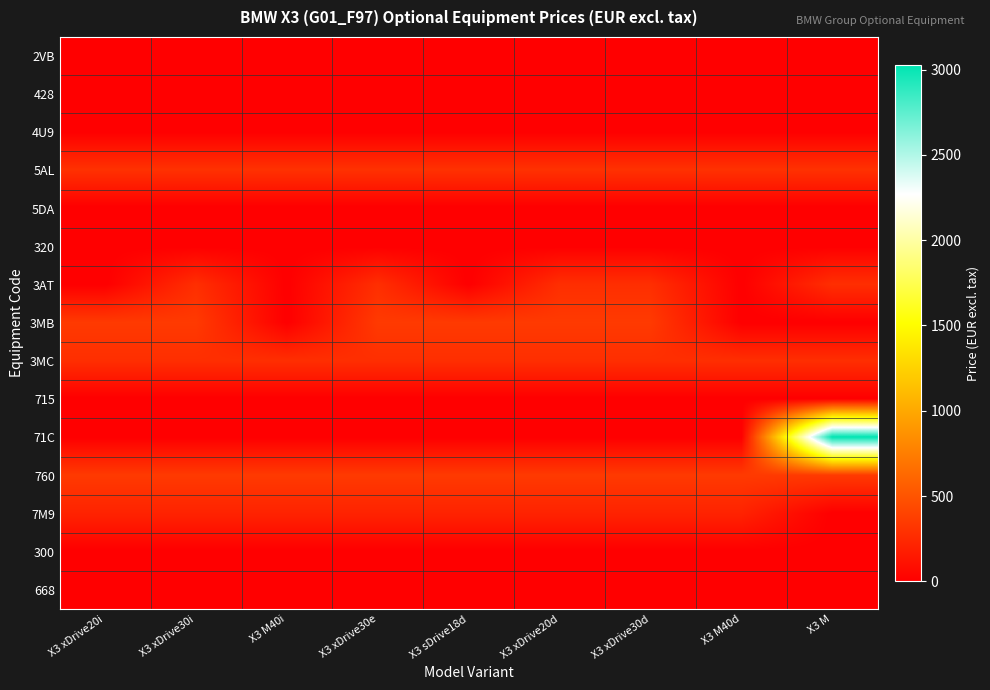

Reading left to right, what are all the values shown in this chart?

2VB: X3 xDrive20i=0.0	X3 xDrive30i=0.0	X3 M40i=0.0	X3 xDrive30e=0.0	X3 sDrive18d=0.0	X3 xDrive20d=0.0	X3 xDrive30d=0.0	X3 M40d=0.0	X3 M=0.0
428: X3 xDrive20i=0.0	X3 xDrive30i=0.0	X3 M40i=0.0	X3 xDrive30e=0.0	X3 sDrive18d=0.0	X3 xDrive20d=0.0	X3 xDrive30d=0.0	X3 M40d=0.0	X3 M=0.0
4U9: X3 xDrive20i=0.0	X3 xDrive30i=0.0	X3 M40i=0.0	X3 xDrive30e=0.0	X3 sDrive18d=0.0	X3 xDrive20d=0.0	X3 xDrive30d=0.0	X3 M40d=0.0	X3 M=0.0
5AL: X3 xDrive20i=298.5	X3 xDrive30i=298.5	X3 M40i=298.5	X3 xDrive30e=298.5	X3 sDrive18d=298.5	X3 xDrive20d=298.5	X3 xDrive30d=298.5	X3 M40d=298.5	X3 M=298.5
5DA: X3 xDrive20i=0.0	X3 xDrive30i=0.0	X3 M40i=0.0	X3 xDrive30e=0.0	X3 sDrive18d=0.0	X3 xDrive20d=0.0	X3 xDrive30d=0.0	X3 M40d=0.0	X3 M=0.0
320: X3 xDrive20i=0.0	X3 xDrive30i=0.0	X3 M40i=0.0	X3 xDrive30e=0.0	X3 sDrive18d=0.0	X3 xDrive20d=0.0	X3 xDrive30d=0.0	X3 M40d=0.0	X3 M=0.0
3AT: X3 xDrive20i=0.0	X3 xDrive30i=281.5	X3 M40i=0.0	X3 xDrive30e=281.5	X3 sDrive18d=0.0	X3 xDrive20d=281.5	X3 xDrive30d=281.5	X3 M40d=0.0	X3 M=281.5
3MB: X3 xDrive20i=349.7	X3 xDrive30i=349.7	X3 M40i=0.0	X3 xDrive30e=349.7	X3 sDrive18d=349.7	X3 xDrive20d=349.7	X3 xDrive30d=349.7	X3 M40d=0.0	X3 M=0.0
3MC: X3 xDrive20i=281.5	X3 xDrive30i=281.5	X3 M40i=281.5	X3 xDrive30e=281.5	X3 sDrive18d=281.5	X3 xDrive20d=281.5	X3 xDrive30d=281.5	X3 M40d=281.5	X3 M=281.5
715: X3 xDrive20i=0.0	X3 xDrive30i=0.0	X3 M40i=0.0	X3 xDrive30e=0.0	X3 sDrive18d=0.0	X3 xDrive20d=0.0	X3 xDrive30d=0.0	X3 M40d=0.0	X3 M=0.0
71C: X3 xDrive20i=0.0	X3 xDrive30i=0.0	X3 M40i=0.0	X3 xDrive30e=0.0	X3 sDrive18d=0.0	X3 xDrive20d=0.0	X3 xDrive30d=0.0	X3 M40d=0.0	X3 M=3027.9
760: X3 xDrive20i=349.7	X3 xDrive30i=349.7	X3 M40i=349.7	X3 xDrive30e=349.7	X3 sDrive18d=349.7	X3 xDrive20d=349.7	X3 xDrive30d=349.7	X3 M40d=349.7	X3 M=349.7
7M9: X3 xDrive20i=213.2	X3 xDrive30i=213.2	X3 M40i=213.2	X3 xDrive30e=213.2	X3 sDrive18d=213.2	X3 xDrive20d=213.2	X3 xDrive30d=213.2	X3 M40d=213.2	X3 M=0.0
300: X3 xDrive20i=0.0	X3 xDrive30i=0.0	X3 M40i=0.0	X3 xDrive30e=0.0	X3 sDrive18d=0.0	X3 xDrive20d=0.0	X3 xDrive30d=0.0	X3 M40d=0.0	X3 M=0.0
668: X3 xDrive20i=0.0	X3 xDrive30i=0.0	X3 M40i=0.0	X3 xDrive30e=0.0	X3 sDrive18d=0.0	X3 xDrive20d=0.0	X3 xDrive30d=0.0	X3 M40d=0.0	X3 M=0.0